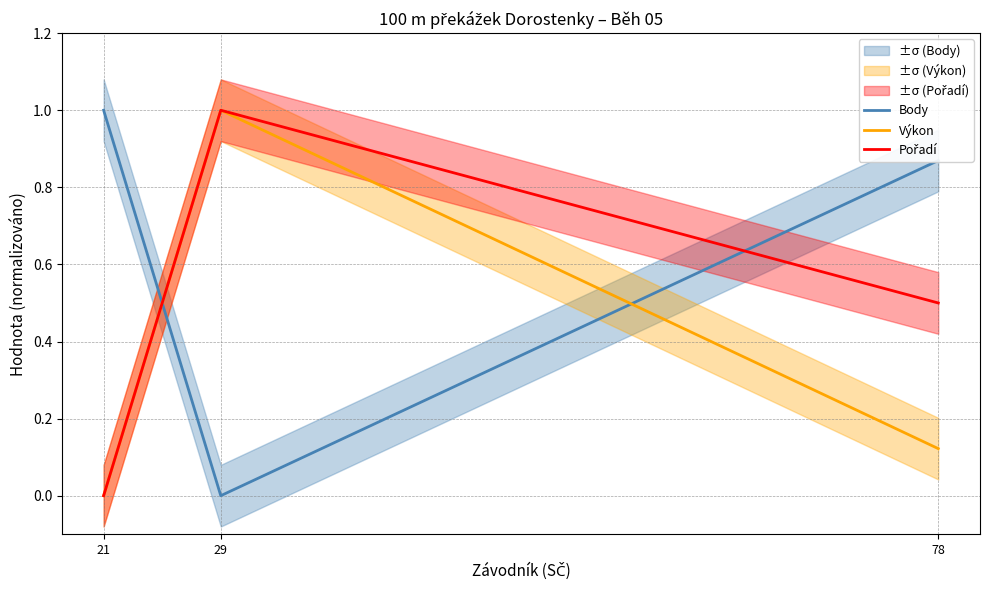

Reading right to left, list all the values displayed in this chart.

Body: 0.9	0.0	1.0
Výkon: 0.1	1.0	0.0
Pořadí: 0.5	1.0	0.0